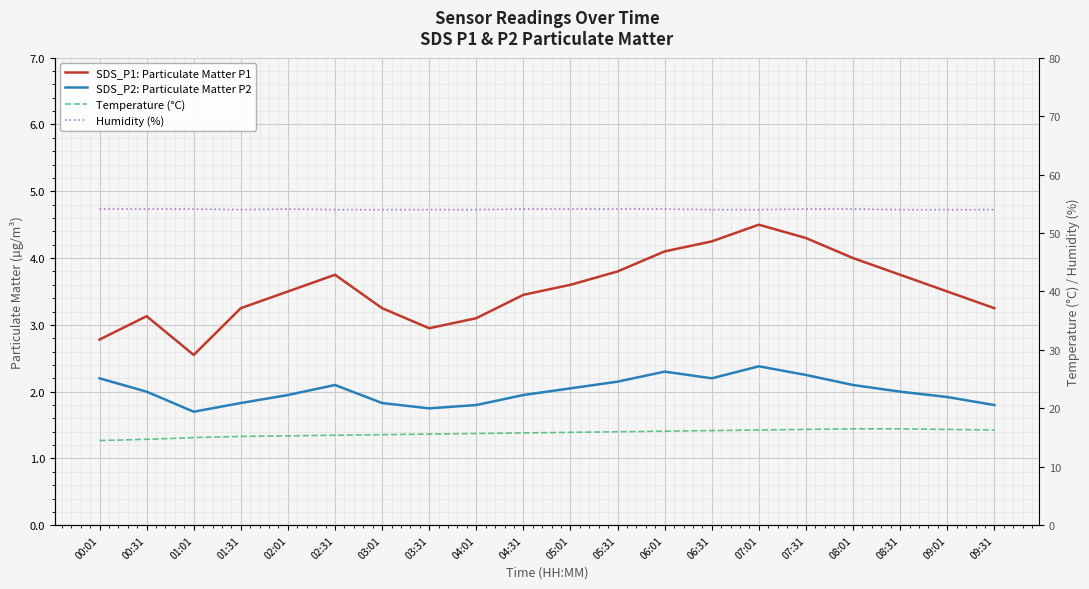

At which category is the sum across all series the highest?

07:01